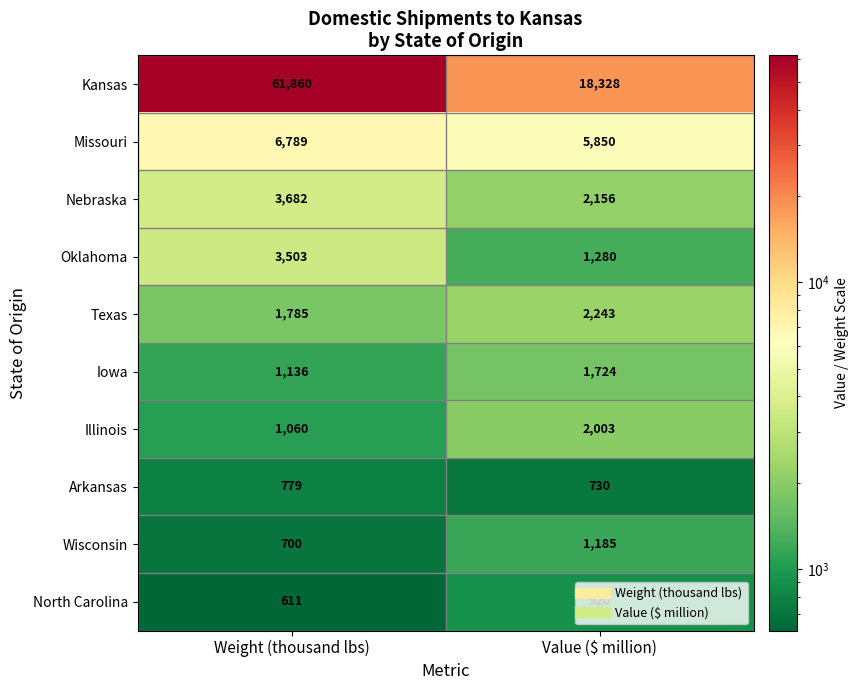

At which label does Kansas reach its peak?

Weight (thousand lbs)